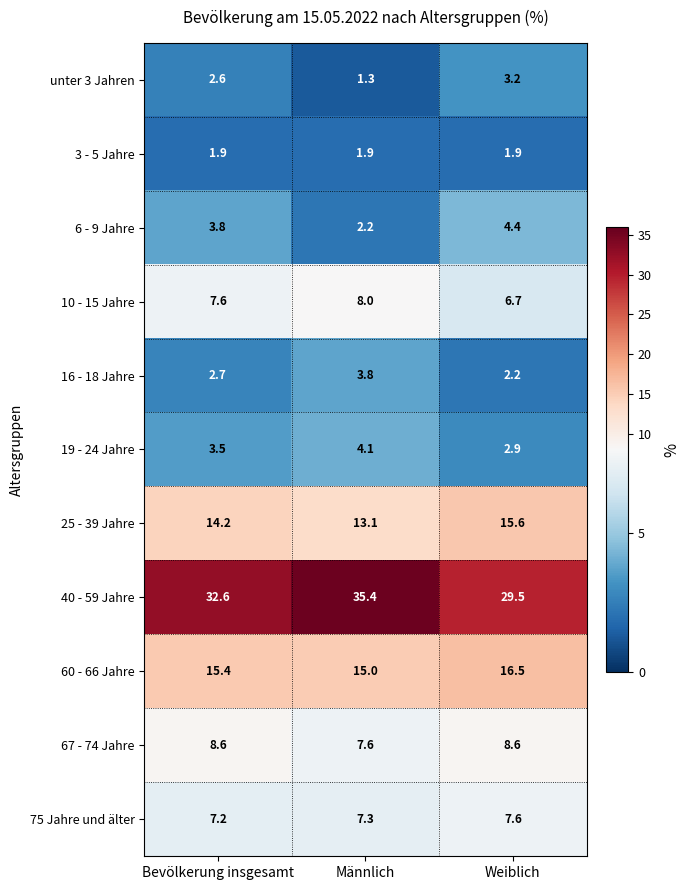

The value of 40 - 59 Jahre at Bevölkerung insgesamt is 43.3. True or false?

False